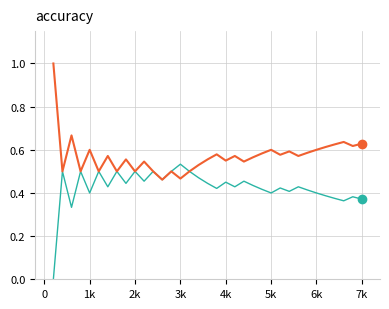

What is the greatest value displayed?

1.0